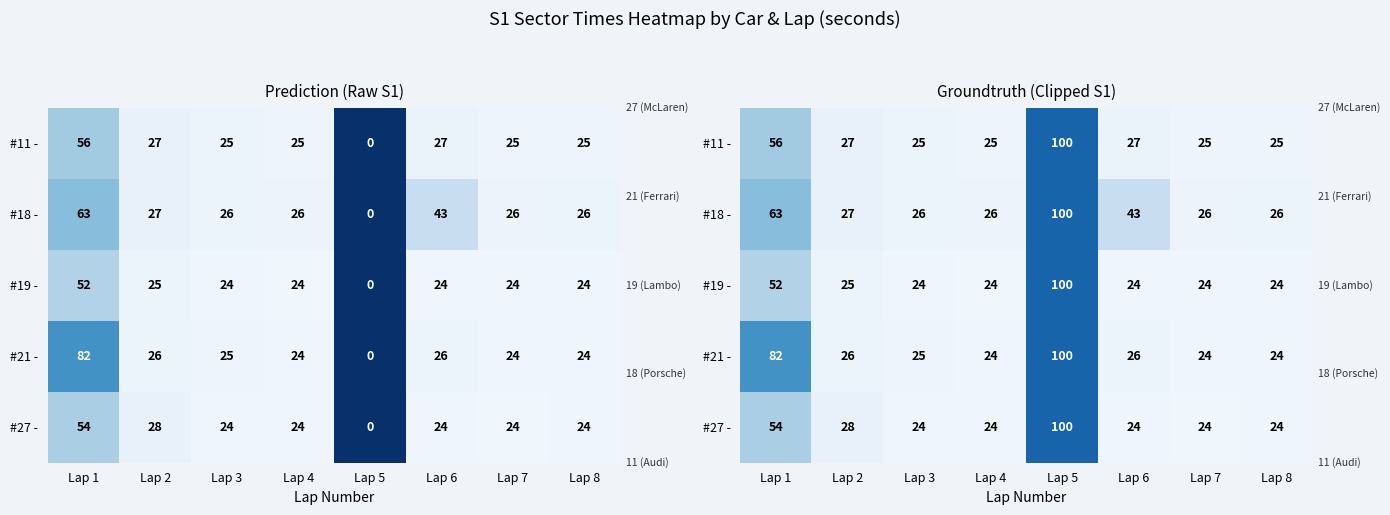

What is the difference between the maximum and second lowest values in the #19 - series?

75.9